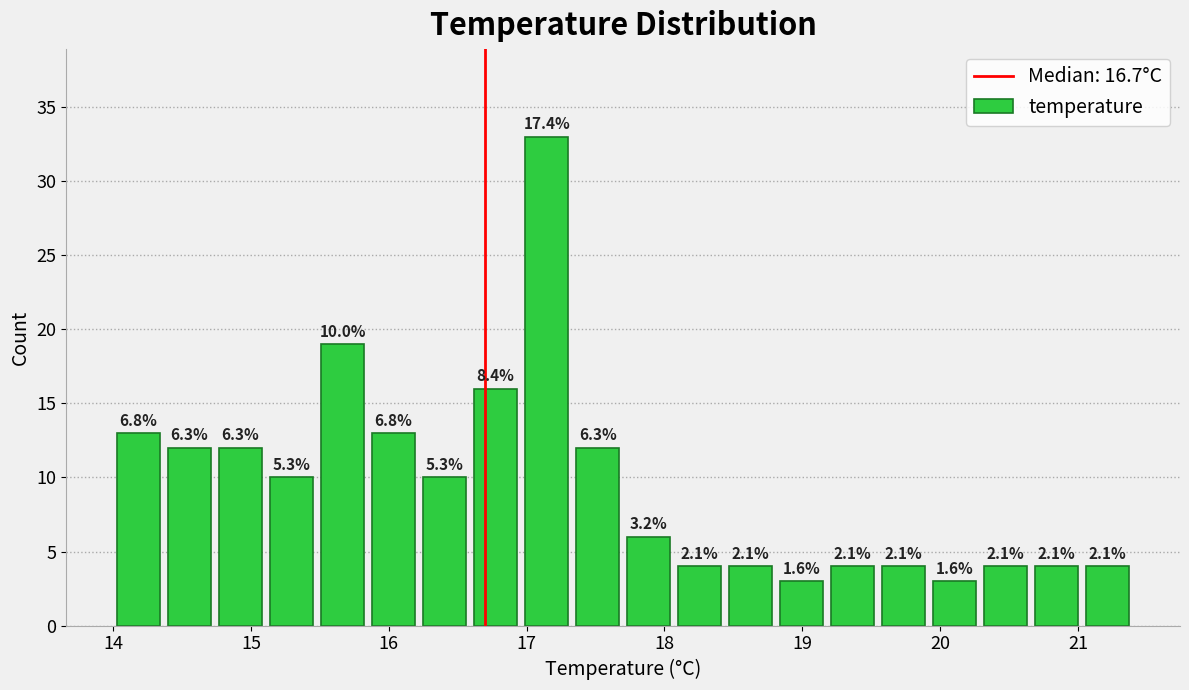

Around what value on the x-axis is the tallest bar? Give the approximate position of its centre, as read against the axis.

17.1